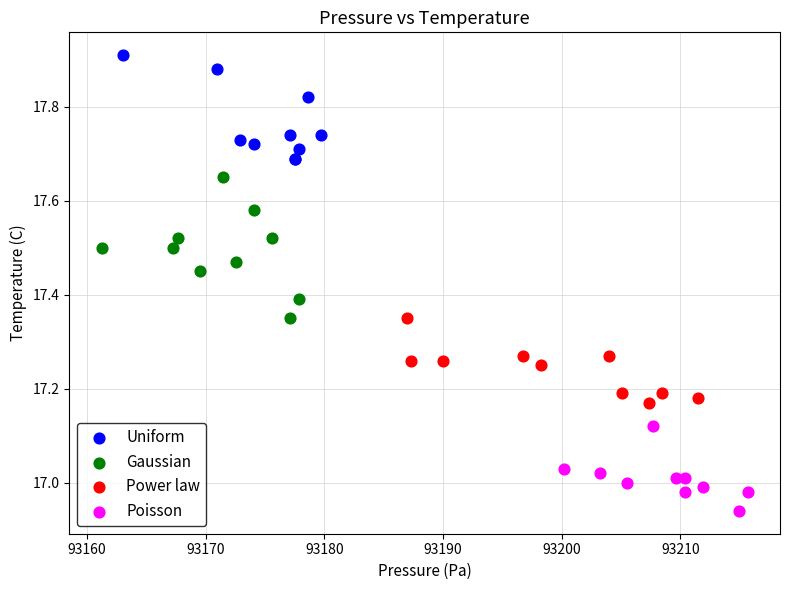

Which series reaches the minimum Y coordinate?

Poisson